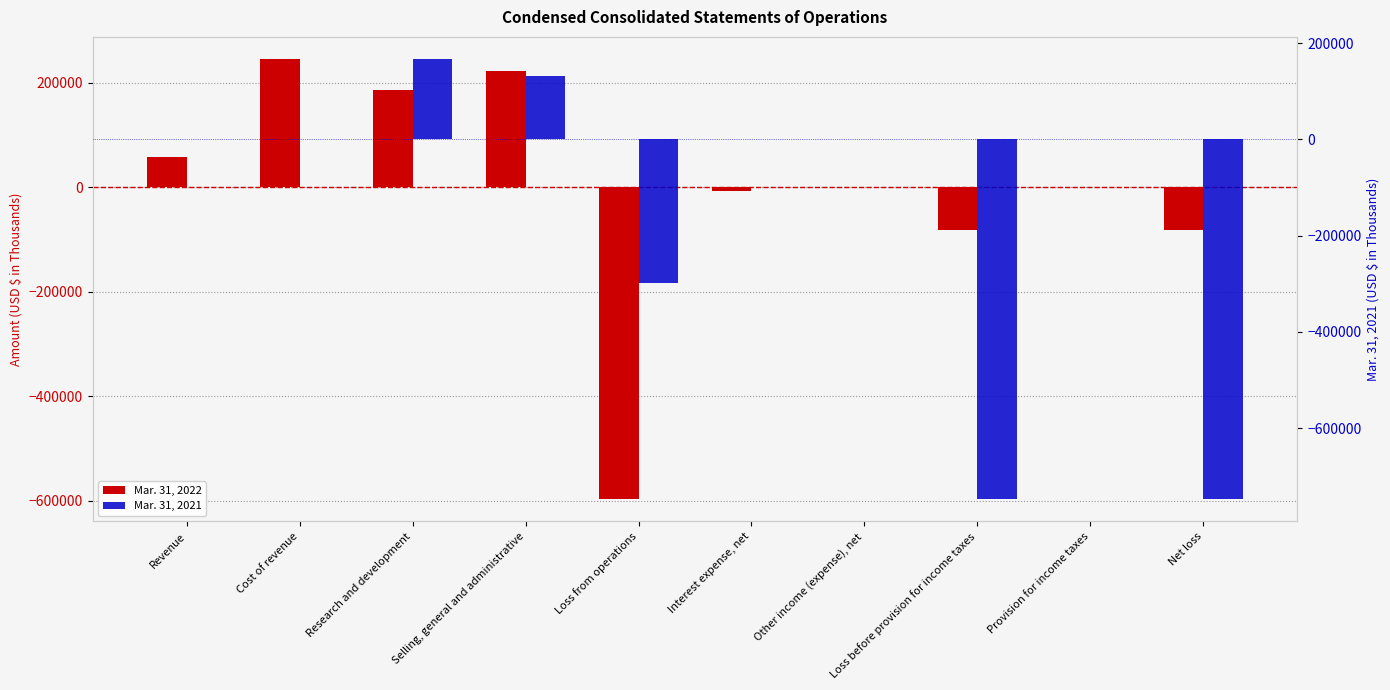

What is the difference between the maximum and minimum values in the Mar. 31, 2022 series?

843500